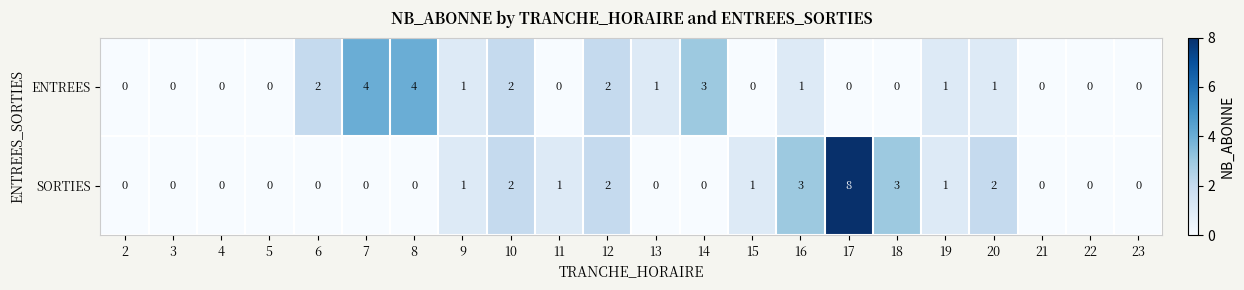

At which category does the chart reach its peak across all series?

17